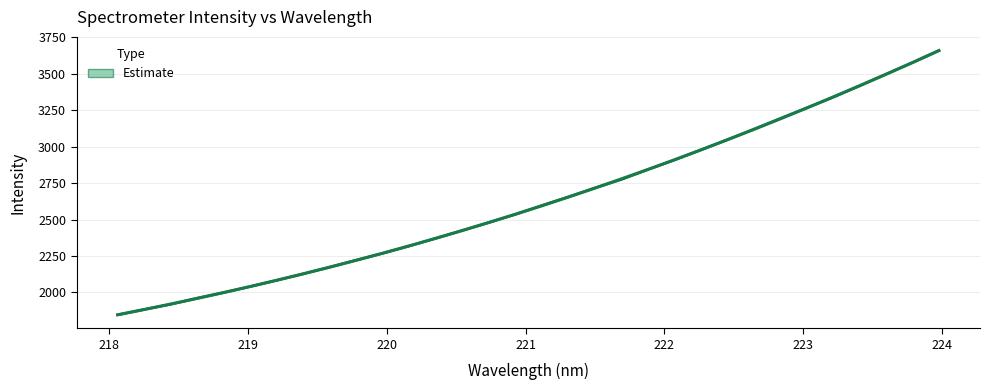

List the labels in order of value, largest first.

223.9802, 223.7895, 223.5987, 223.408, 223.2172, 223.0264, 222.8355, 222.6447, 222.4538, 222.263, 222.0721, 221.8812, 221.6902, 221.4993, 221.3083, 221.1174, 220.9264, 220.7354, 220.5444, 220.3533, 220.1623, 219.9712, 219.7801, 219.589, 219.3979, 219.2067, 219.0156, 218.8244, 218.6332, 218.442, 218.2508, 218.0596